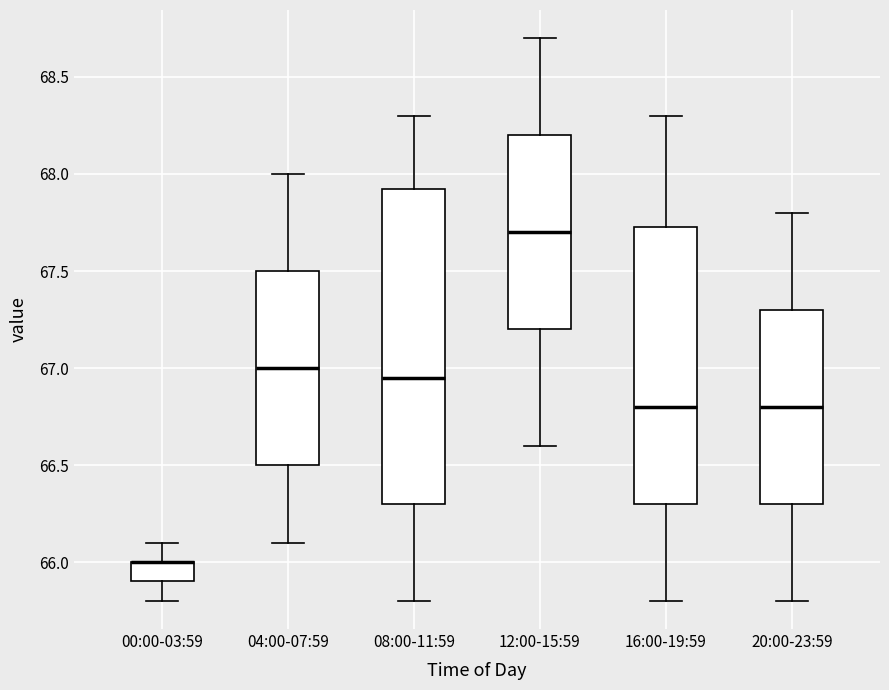

Where is the lower edge of the box for 20:00-23:59 on the y-axis? The values are not printed on the chart, so give them approximately, as read against the axis.

66.30